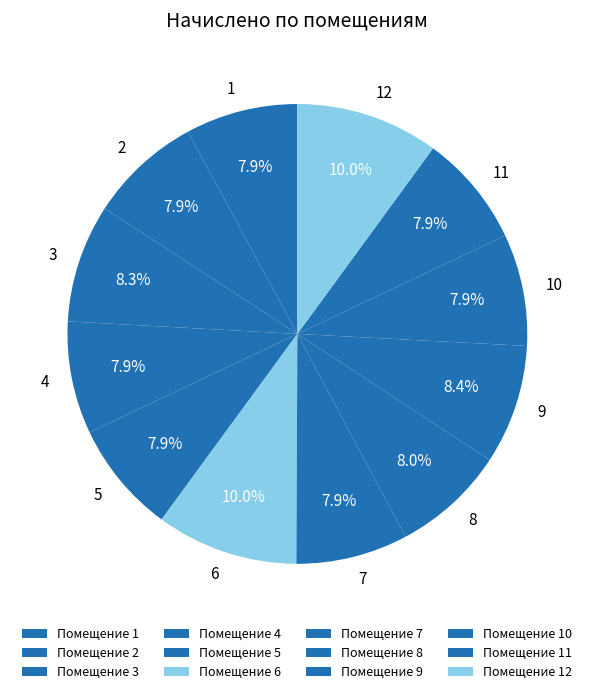

How many slices are in this pie chart?

12